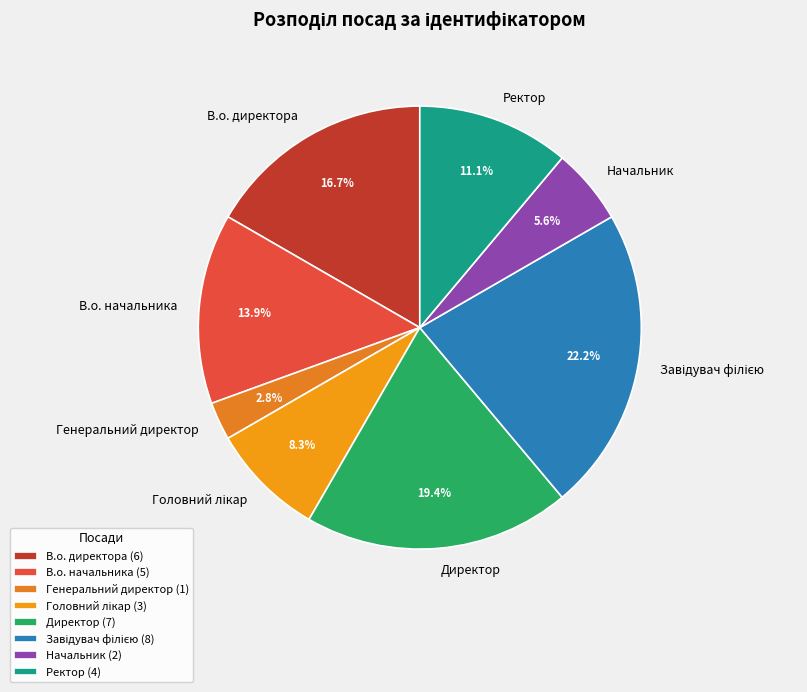

Do Ректор and Начальник together represent more than half of the pie?

No